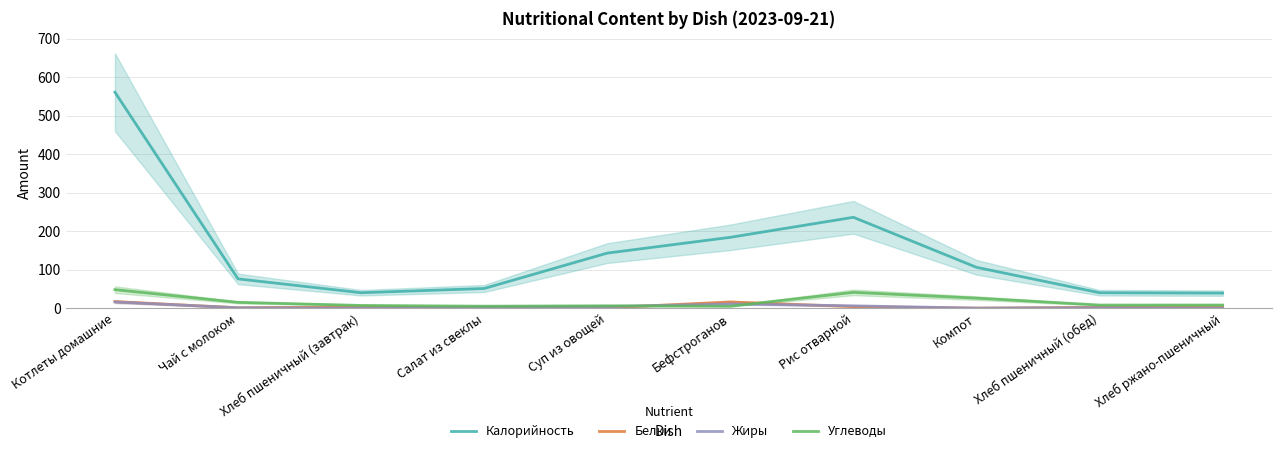

How many data points in Углеводы are above 8?

4